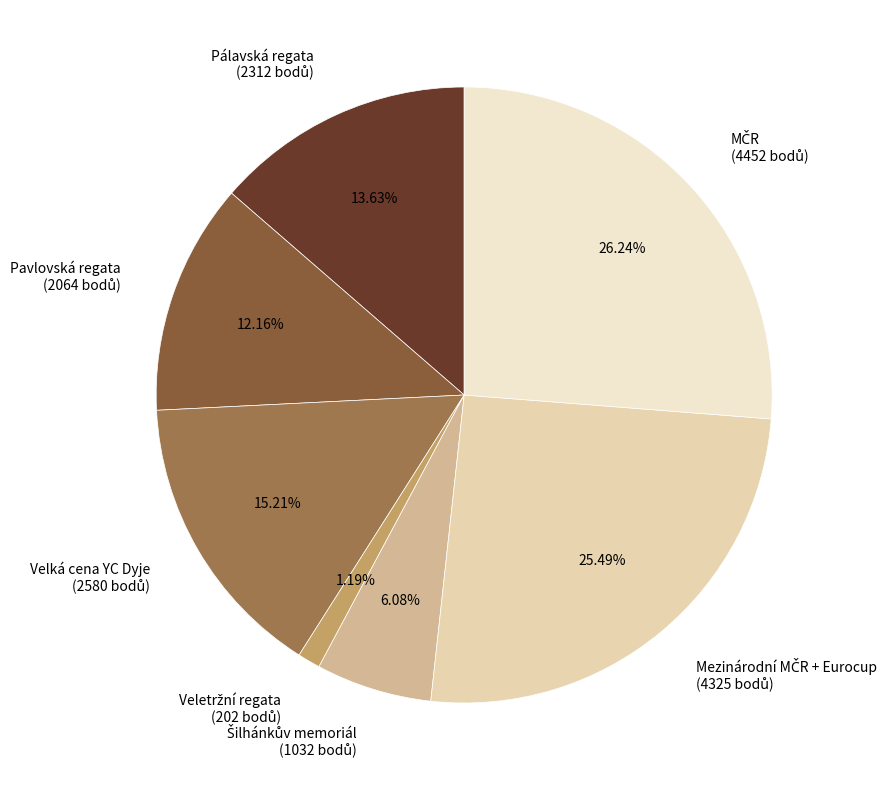

Is there a majority slice in this chart?

No